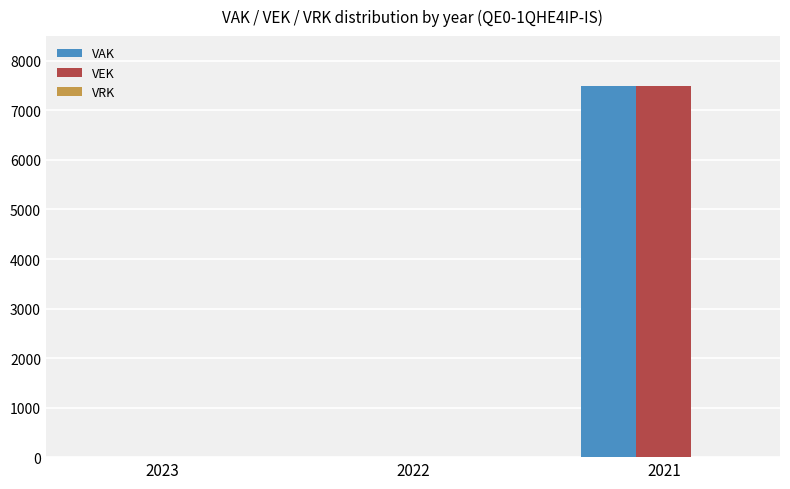

Are the bars horizontal?

No